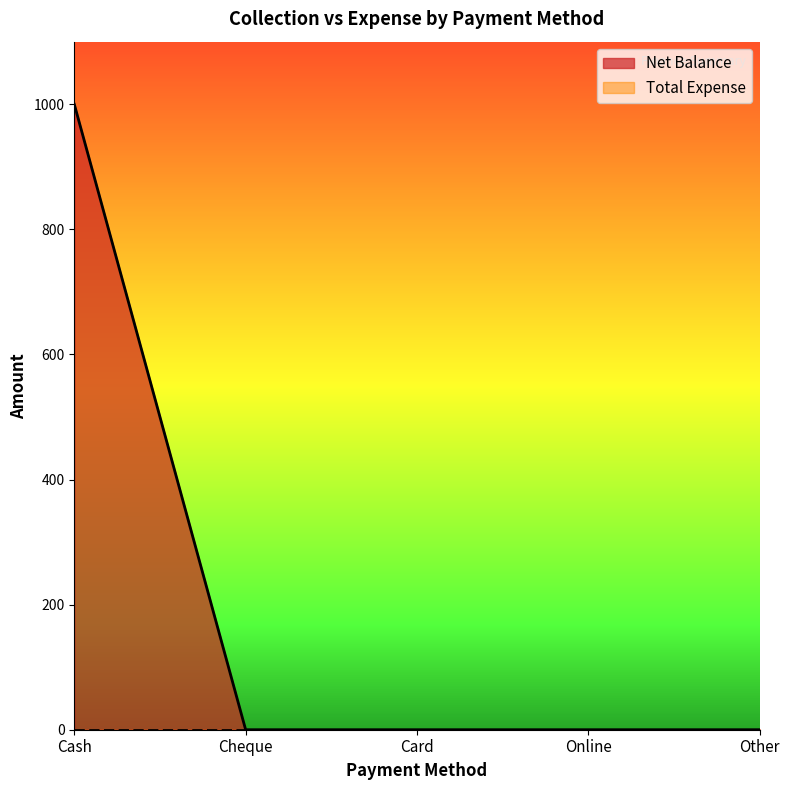

Reading left to right, what are all the values shown in this chart?

Cash=1000	Cheque=0	Card=0	Online=0	Other=0